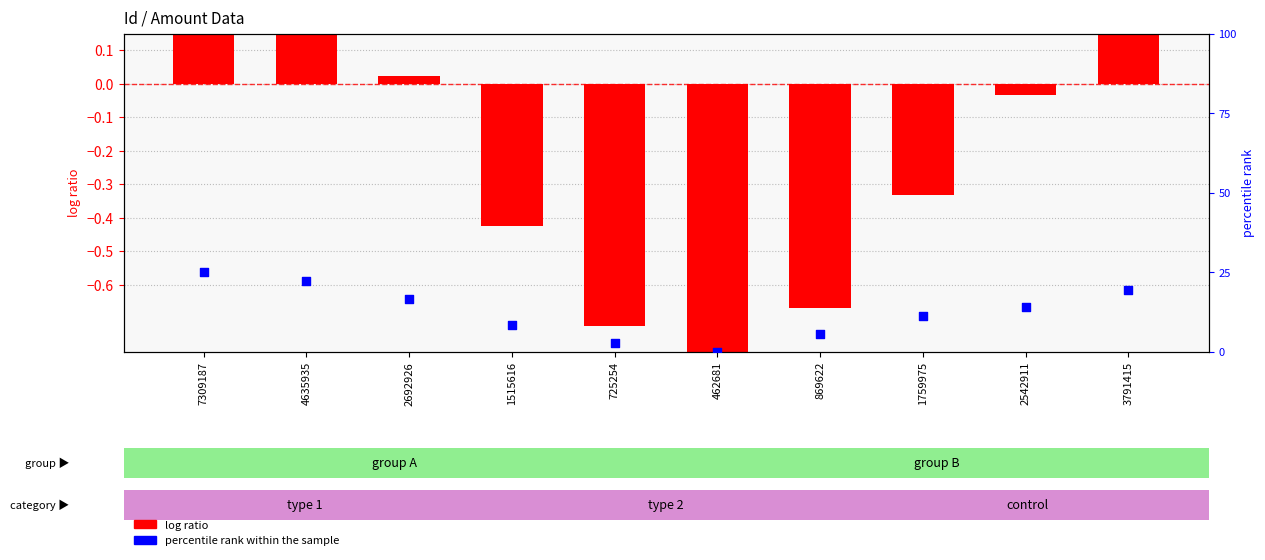

Which series has the largest total across all categories?

percentile rank within the sample